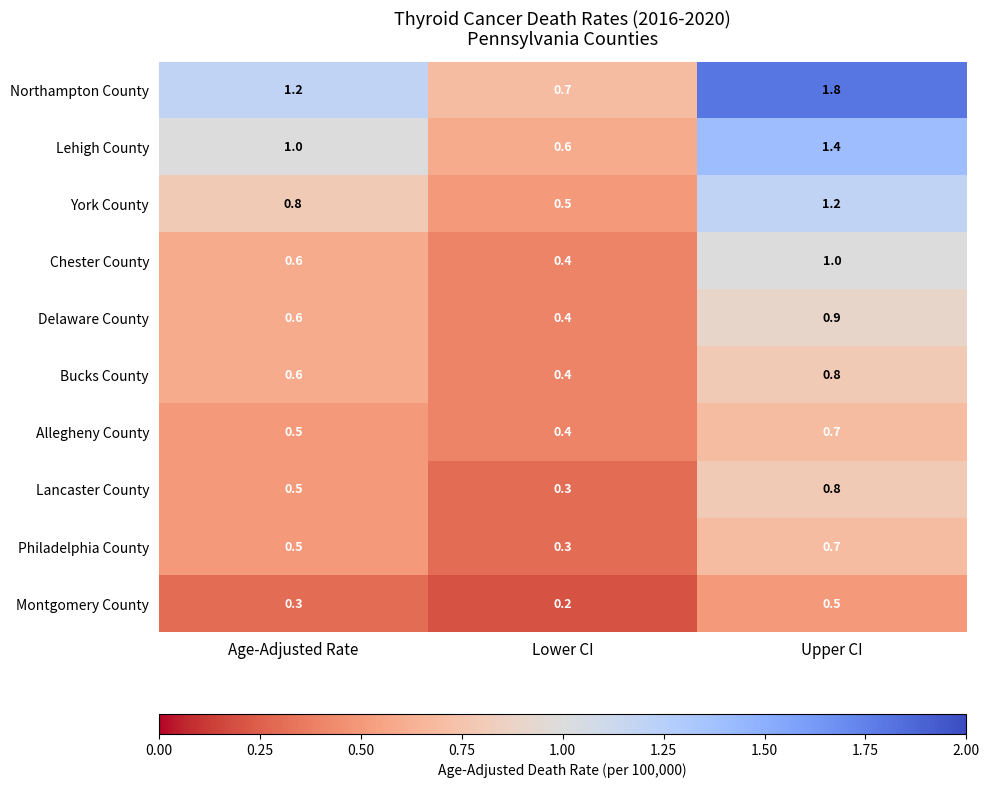

Which label corresponds to the largest value in the chart?

Upper CI